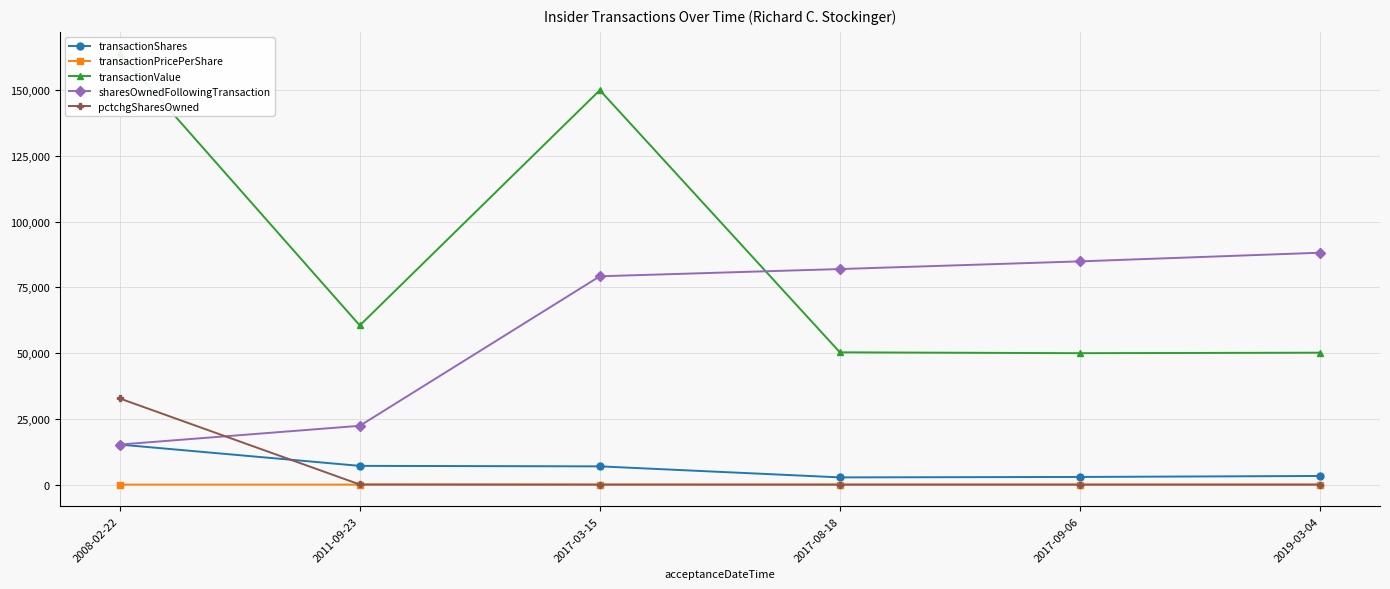

What is the sum of all transactionShares values?

38267.0